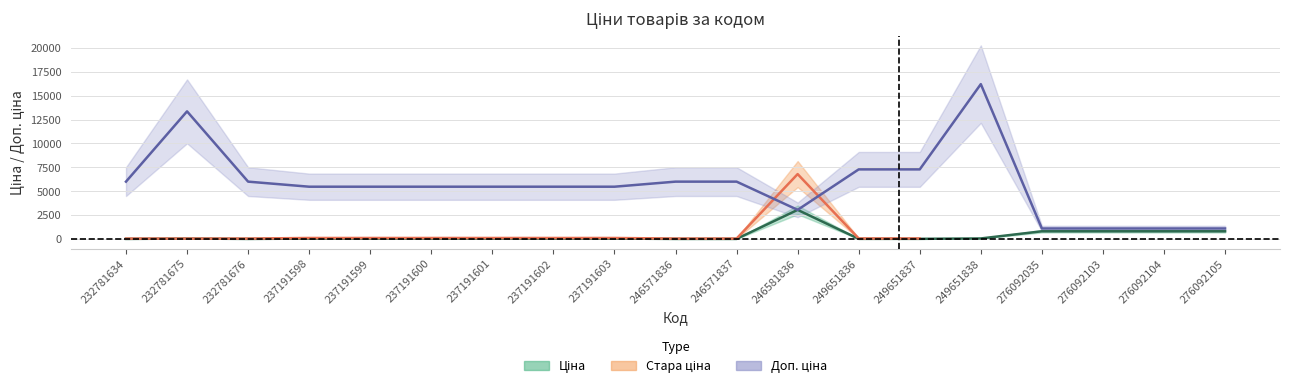

Which label corresponds to the smallest value in the chart?

232781634